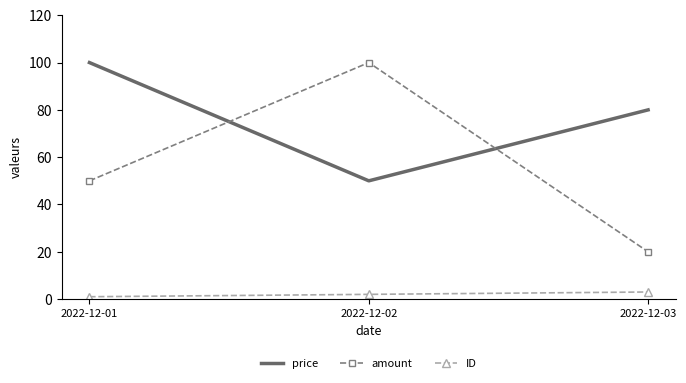

What value does the ID series have at 2022-12-02?

2